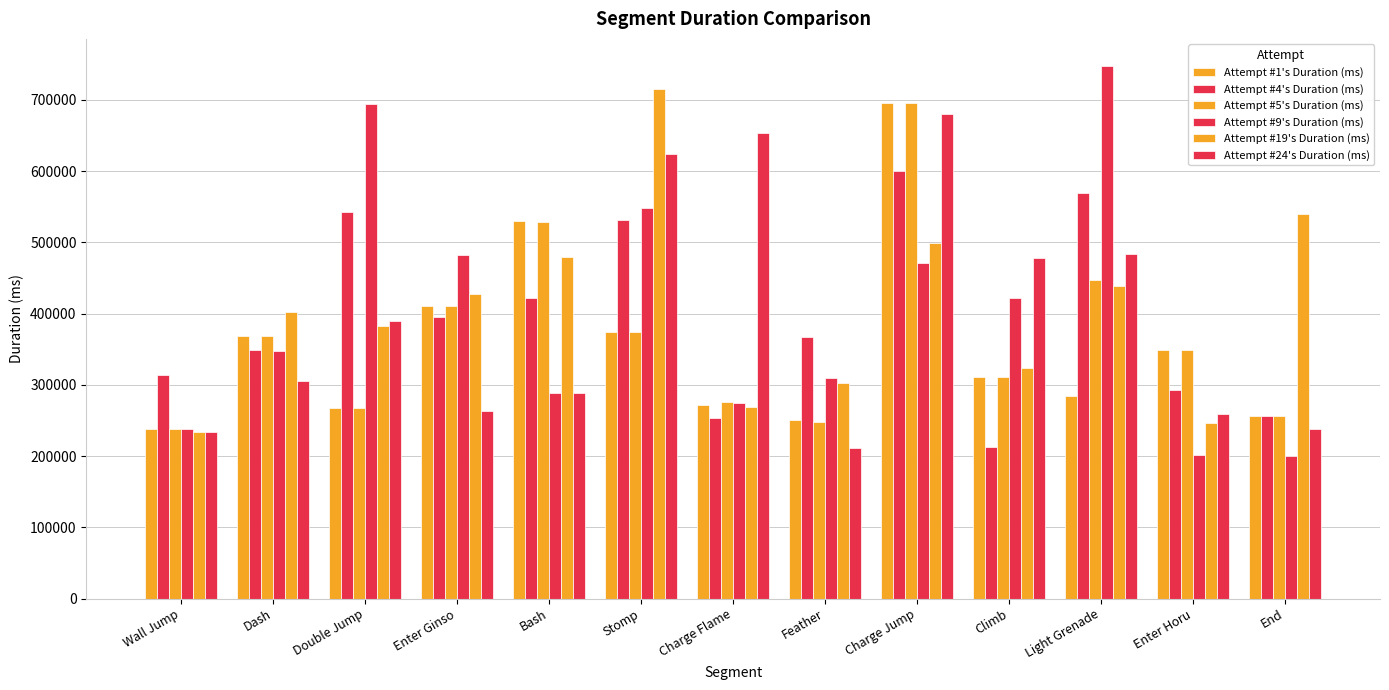

What is the label of the 7th bar from the left?

Charge Flame